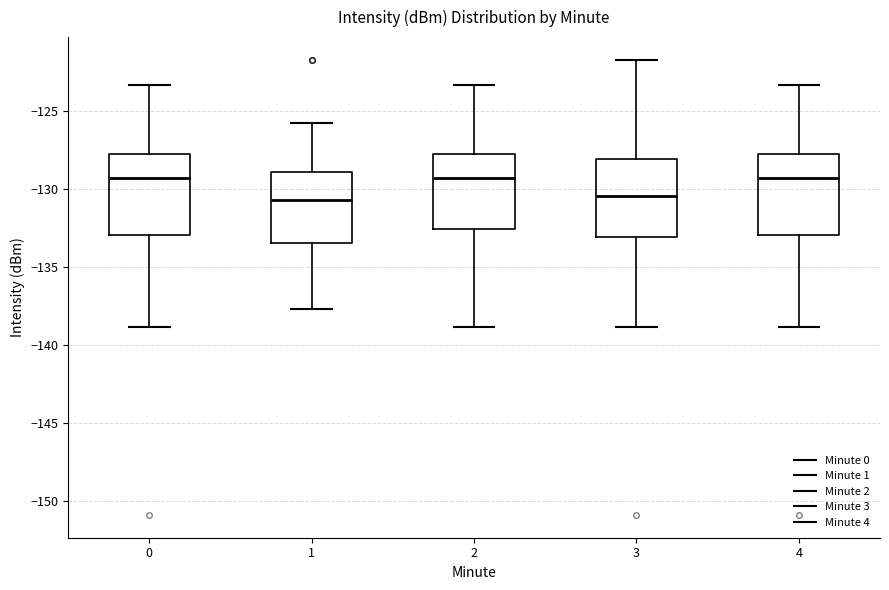

Reading left to right, read every box against the y-axis: the position of its median line, the range the box covers, and the ends of its whiskers. The values are not printed on the chart, so give them approximately, as read against the axis.

0: median -129.5, box -133.0 to -128.0, whiskers -139.0 to -123.5
1: median -130.5, box -133.5 to -129.0, whiskers -137.5 to -126.0
2: median -129.5, box -132.5 to -128.0, whiskers -139.0 to -123.5
3: median -130.5, box -133.0 to -128.0, whiskers -139.0 to -121.5
4: median -129.5, box -133.0 to -128.0, whiskers -139.0 to -123.5